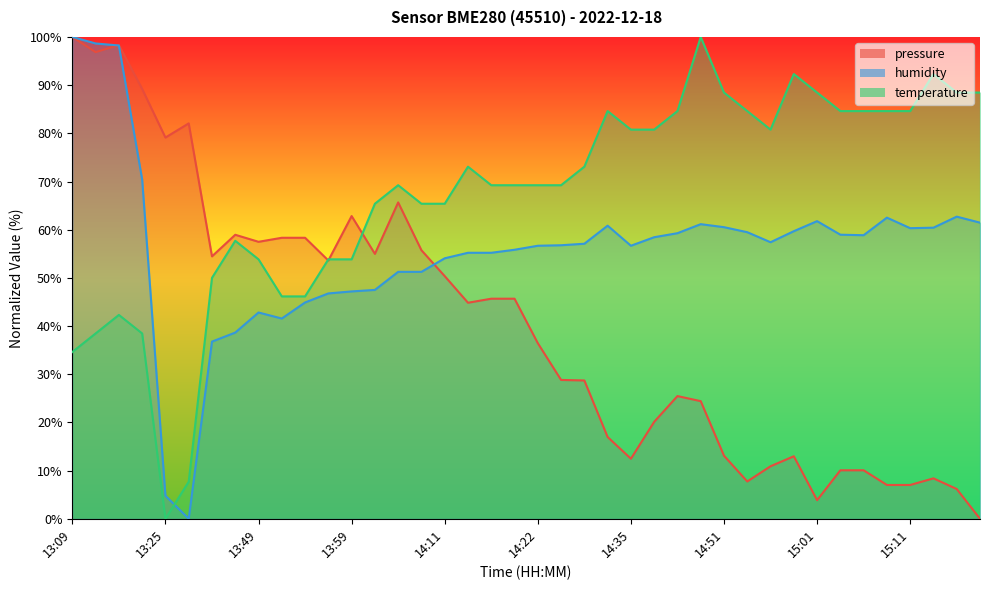

In pressure, how many points are lower than both neighbors (excluding endpoints)?

10